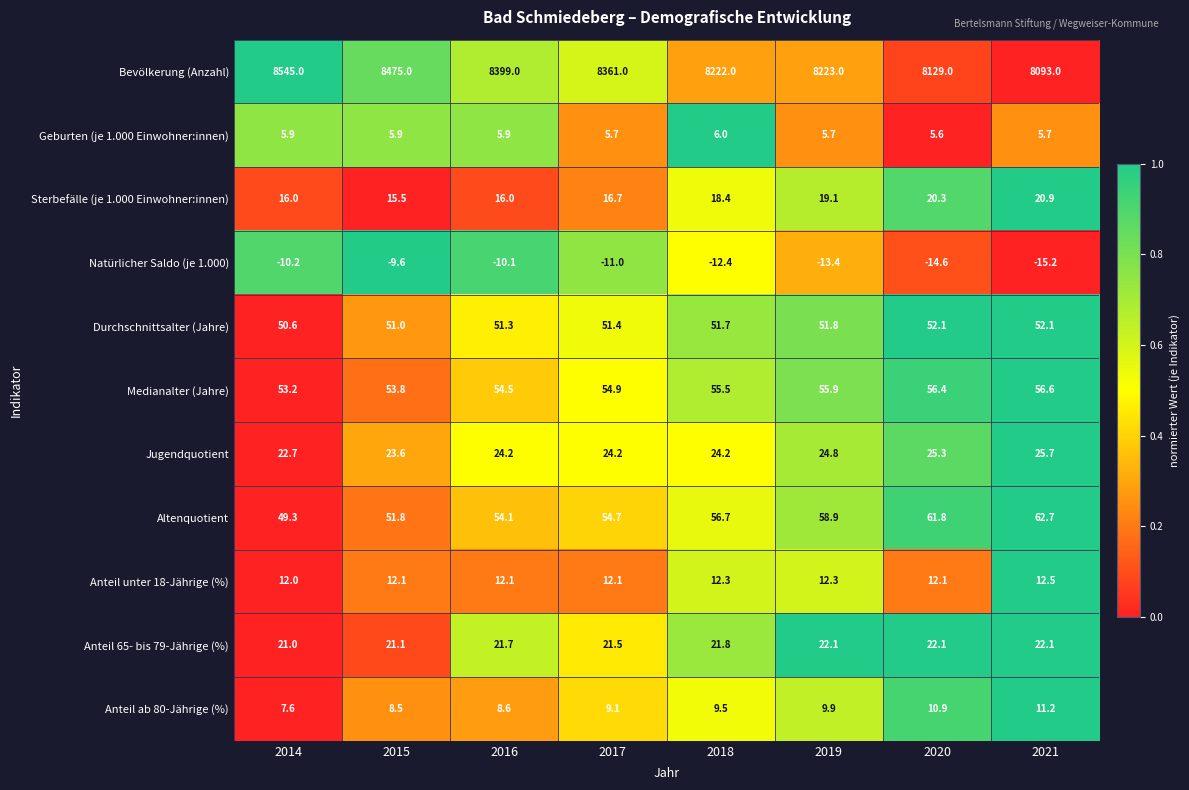

The Anteil unter 18-Jährige (%) series shows 12.5 at 2021. True or false?

True